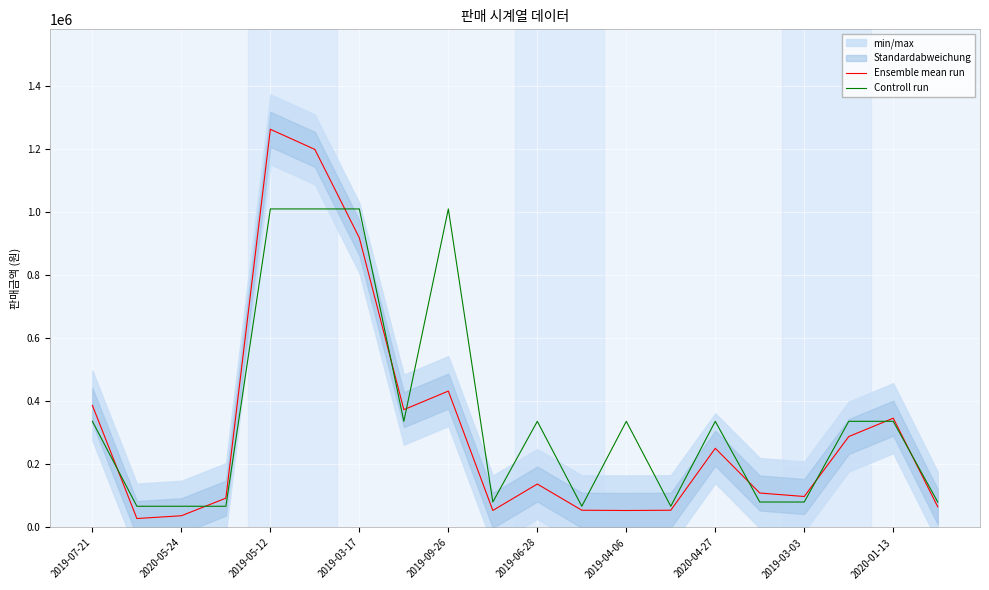

Which series changed the most between 2019-06-28 and 2019-04-06?

Ensemble mean run